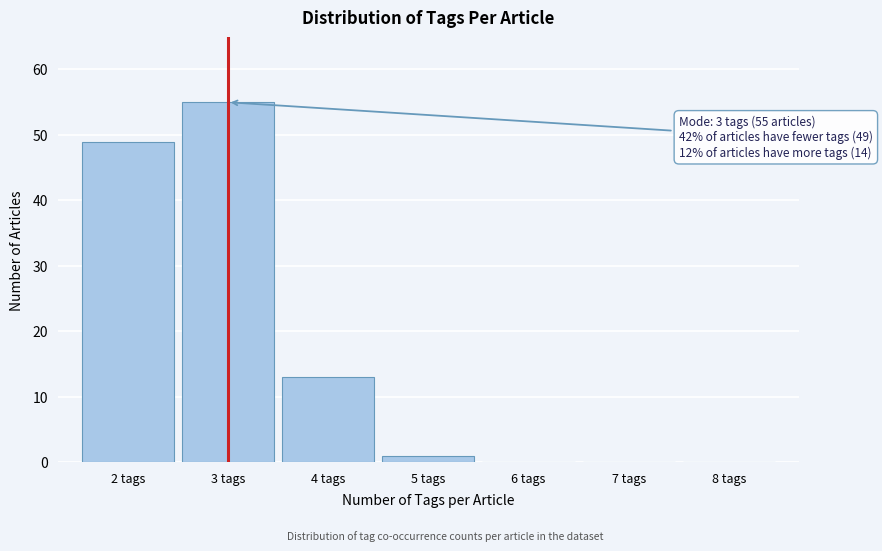

Which range on the x-axis has the tallest bar?

2.5 to 3.5